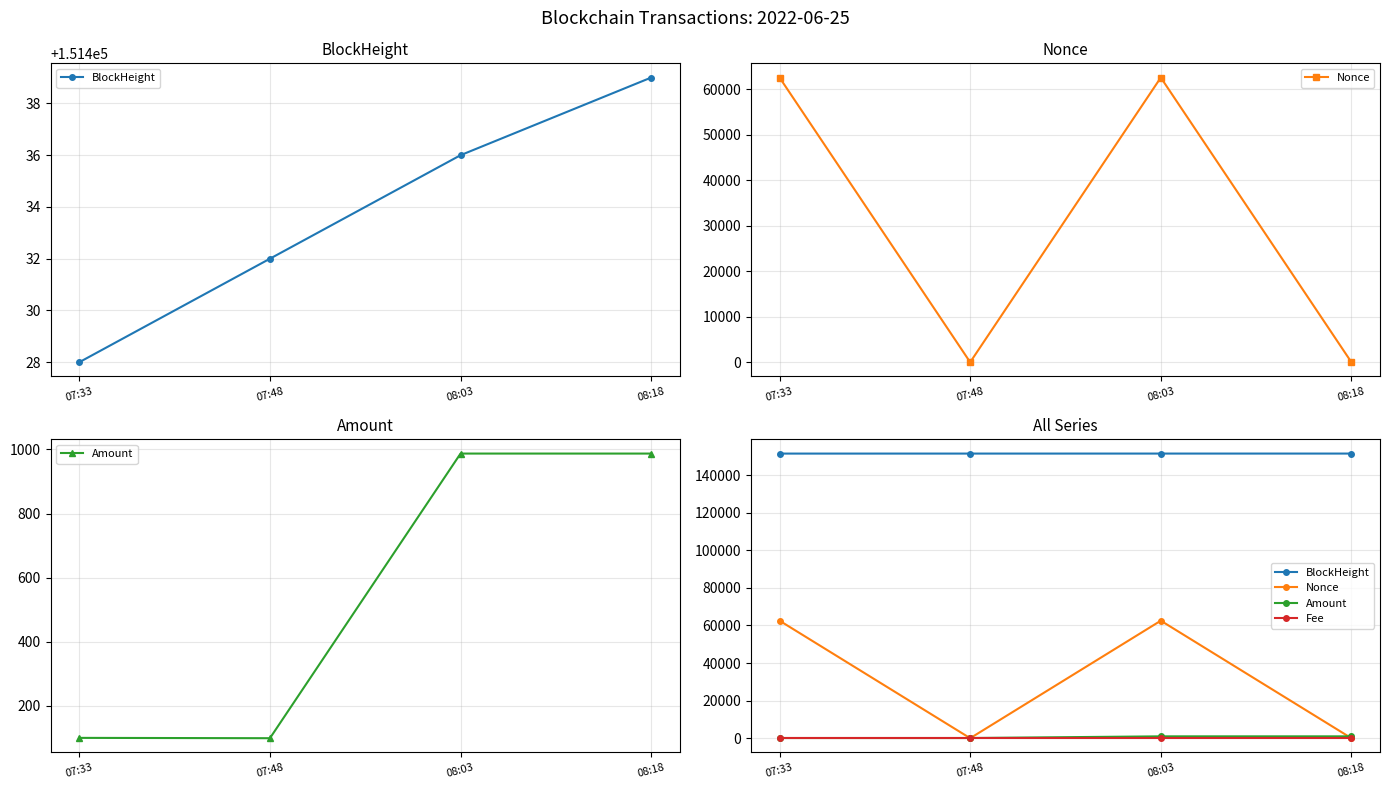

True or false: BlockHeight has more than 1 interior local peaks.

False